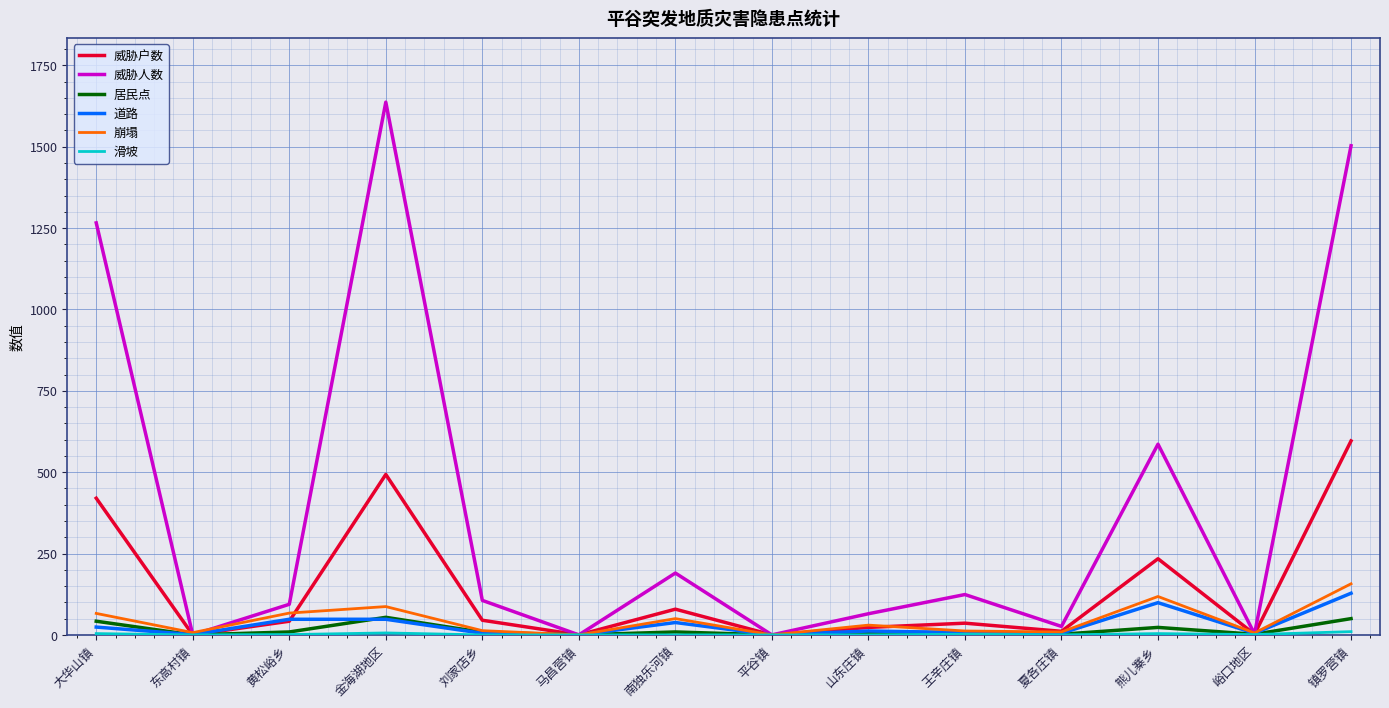

What is the difference between the second highest and second lowest values in the 崩塌 series?

118